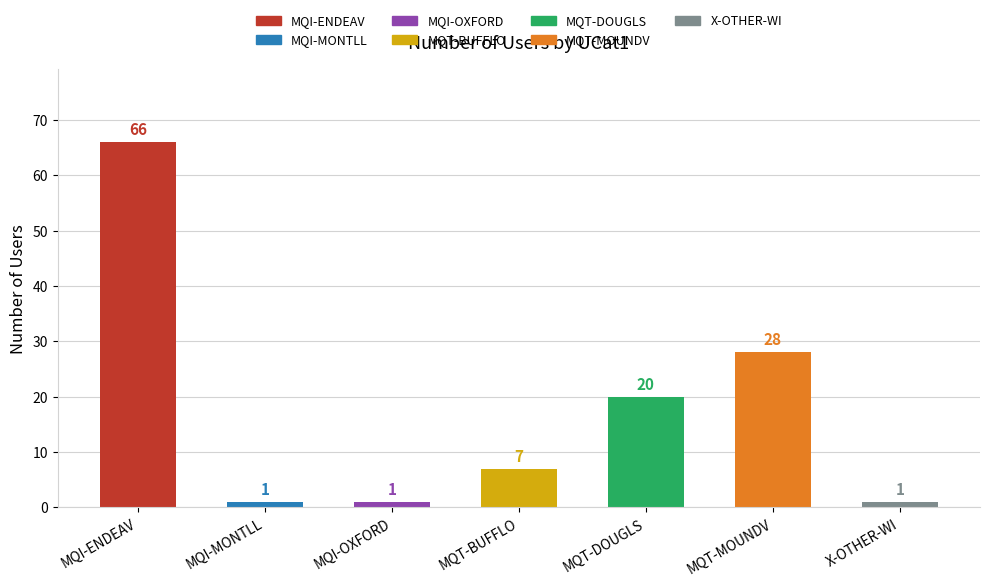

Between MQI-OXFORD and MQT-BUFFLO, which is larger?

MQT-BUFFLO